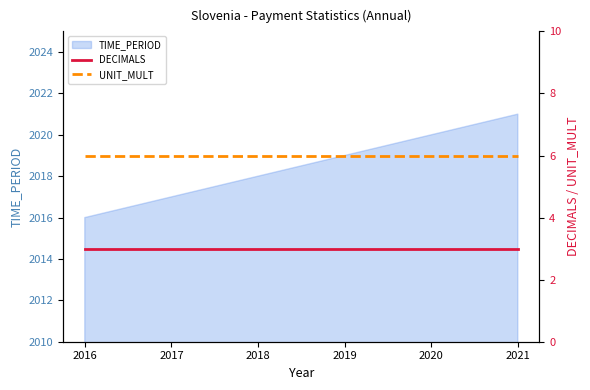

What is the value of the DECIMALS point at the 2nd from the left?

3